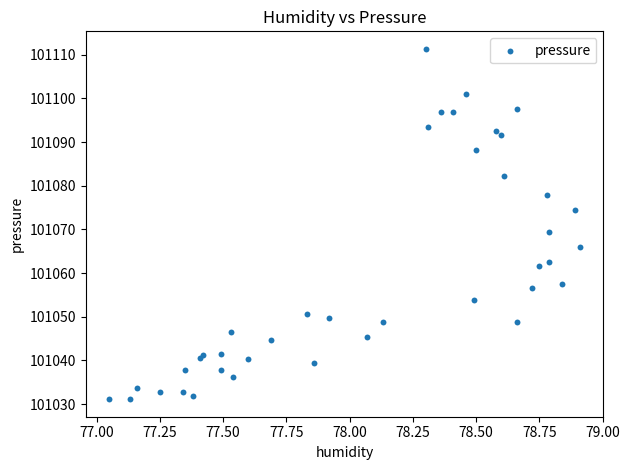

What Y value in the scatter plot is closest to 101071?

101069.4